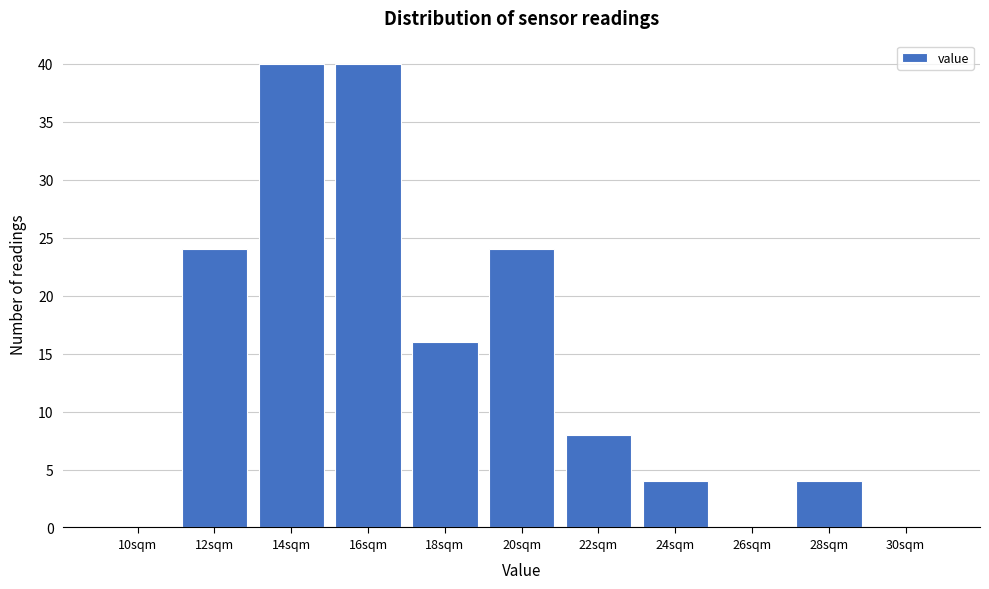

Reading left to right, extract all data points from this chart.

10sqm=0	12sqm=24	14sqm=40	16sqm=40	18sqm=16	20sqm=24	22sqm=8	24sqm=4	26sqm=0	28sqm=4	30sqm=0